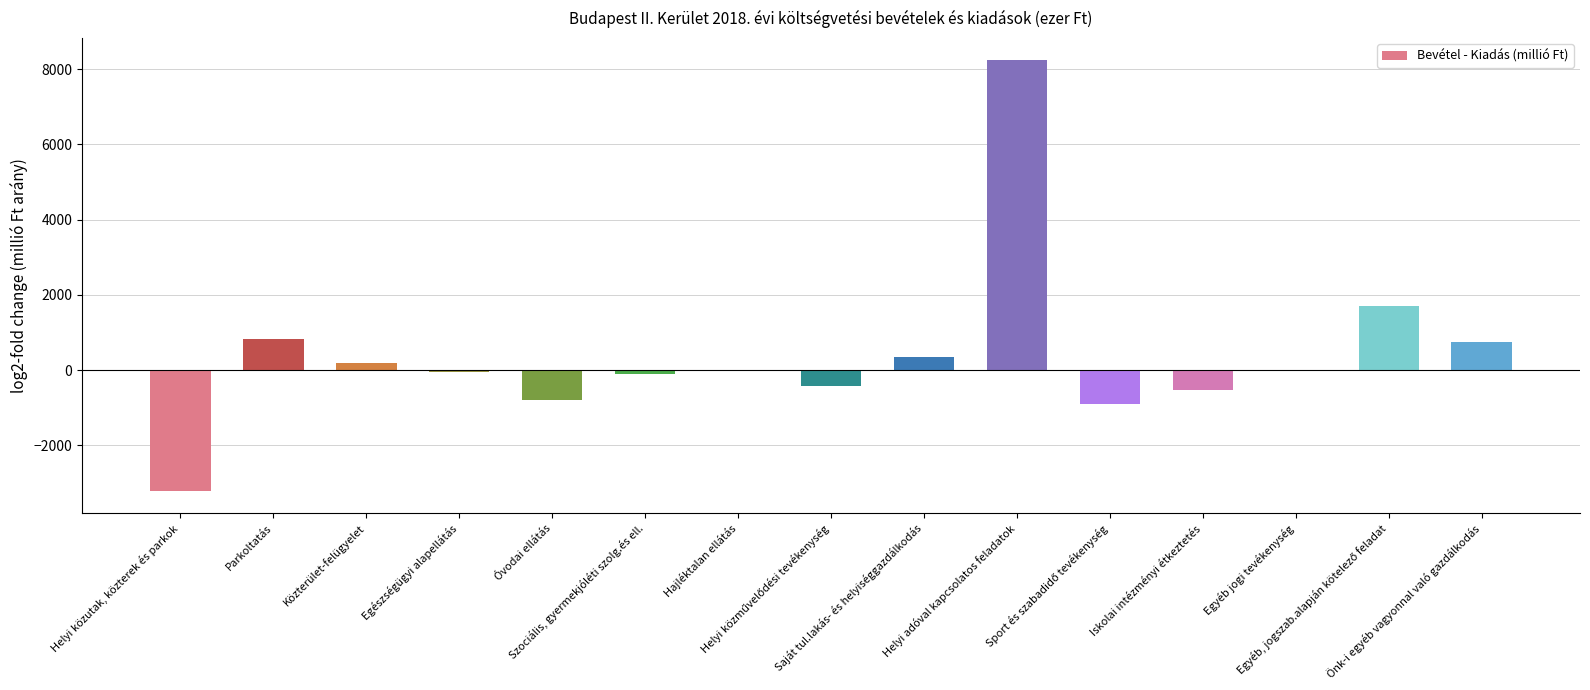

What is the sum of all values?

6017.8